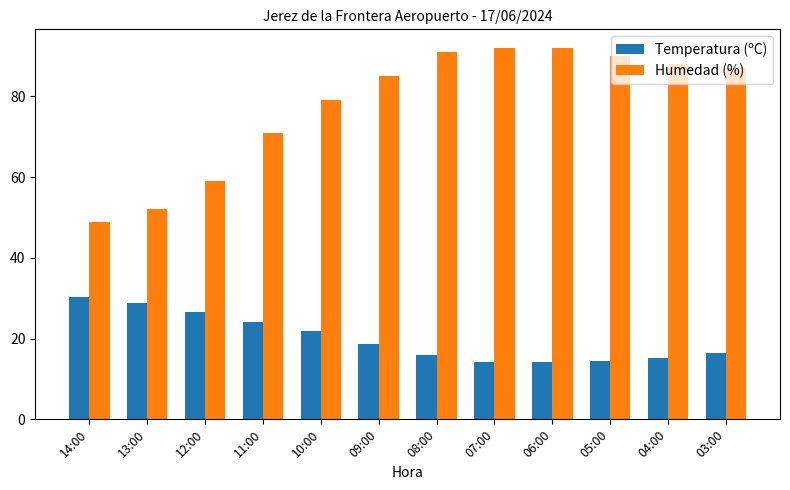

What is the difference between the maximum and minimum values in the Humedad (%) series?

43.0